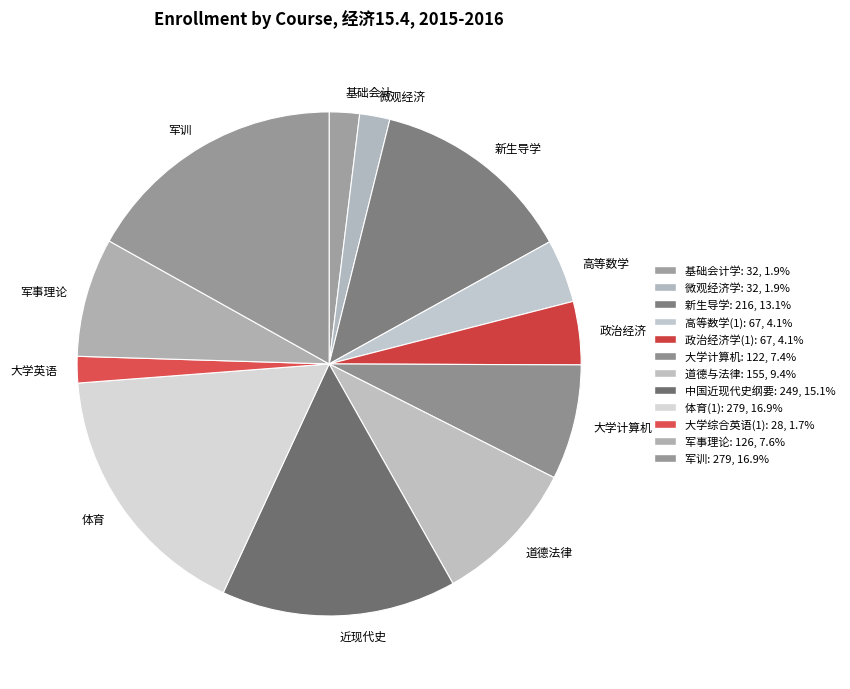

Does 军事理论 account for over 50% of the chart?

No